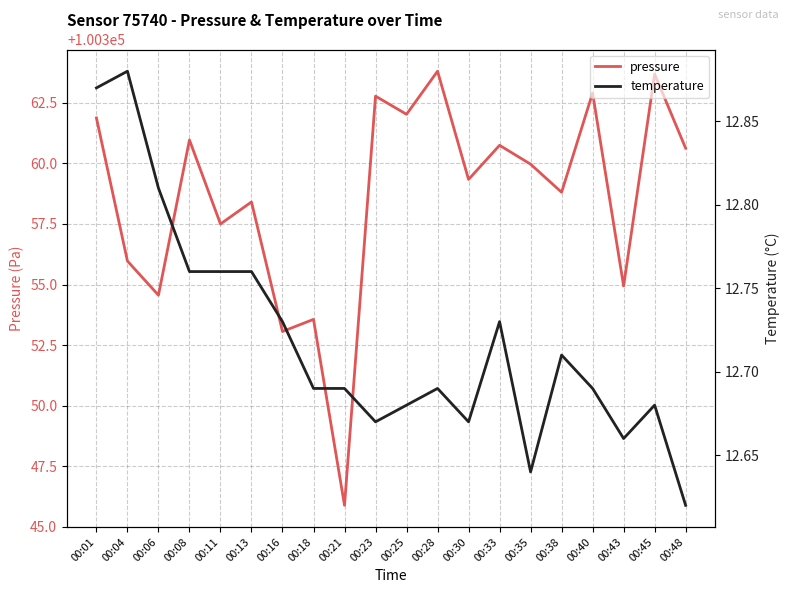

What is the average value of the pressure series?

100358.6